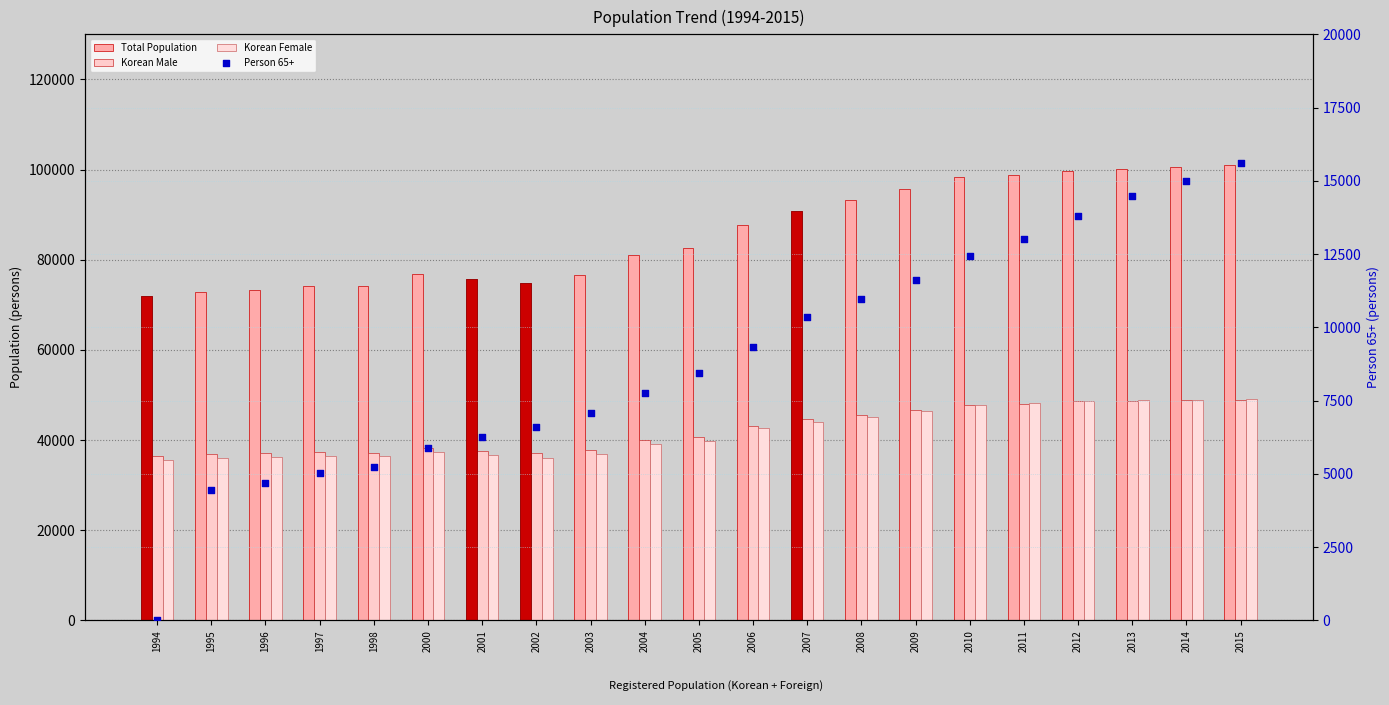

Which series contains the highest Y value?

Total Population